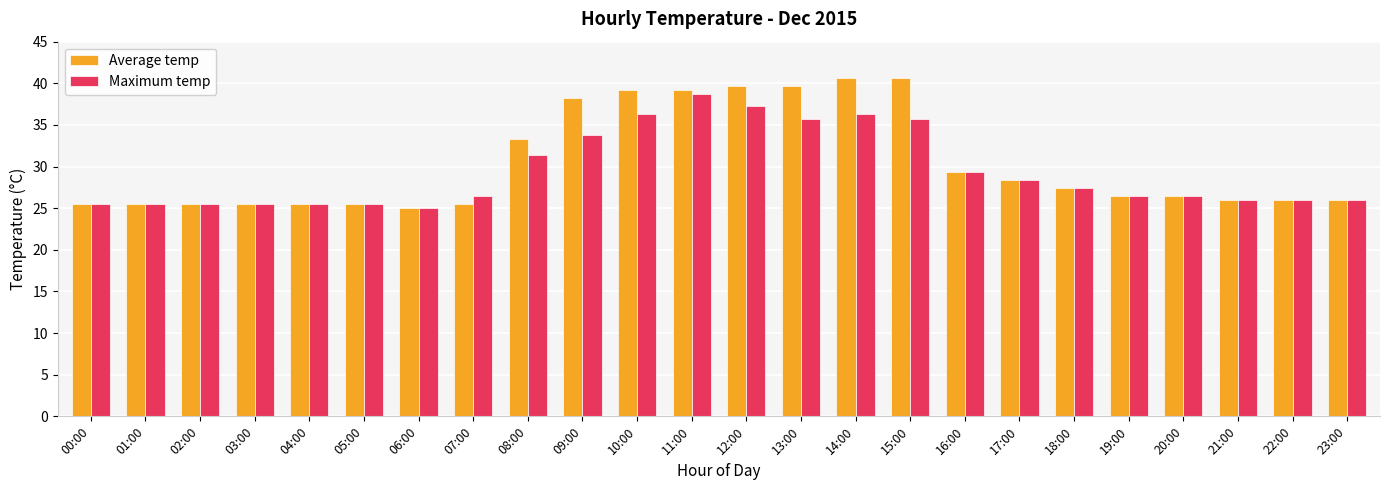

Rank the series by their maximum value, from highest to lowest.

Average temp, Maximum temp